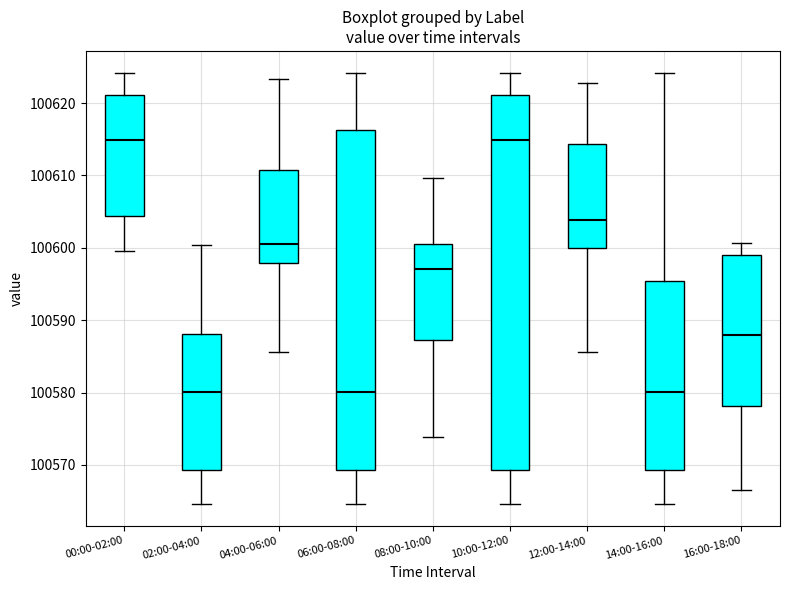

Where does the median line of the box for 06:00-08:00 sit on the y-axis? The values are not printed on the chart, so give them approximately, as read against the axis.

100580